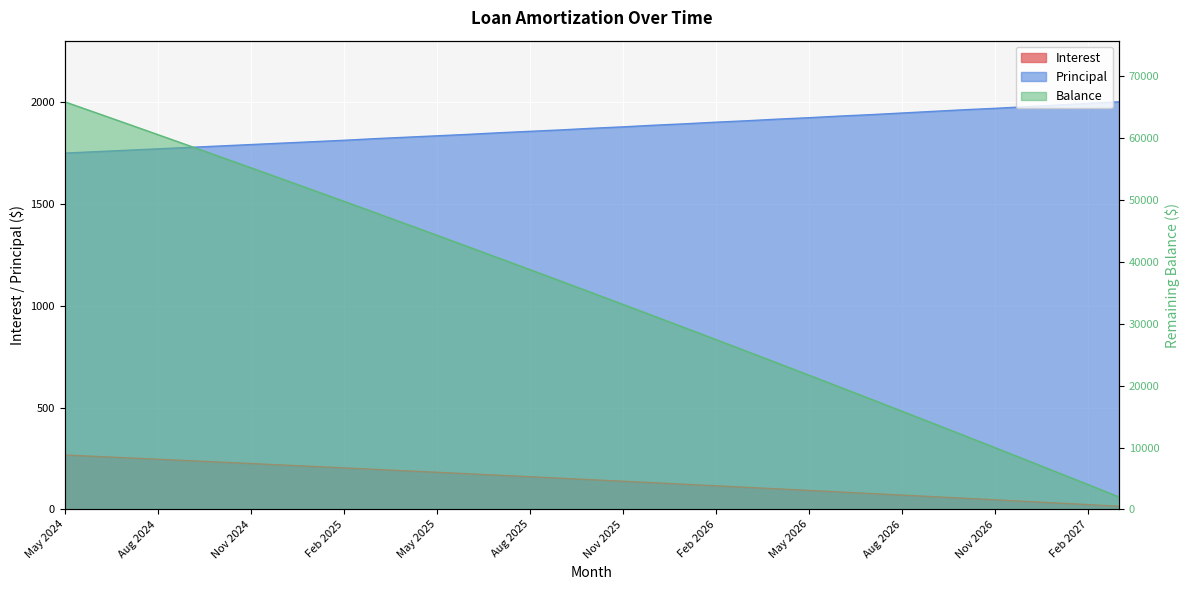

What are all the series names shown in the legend?

Interest, Principal, Balance